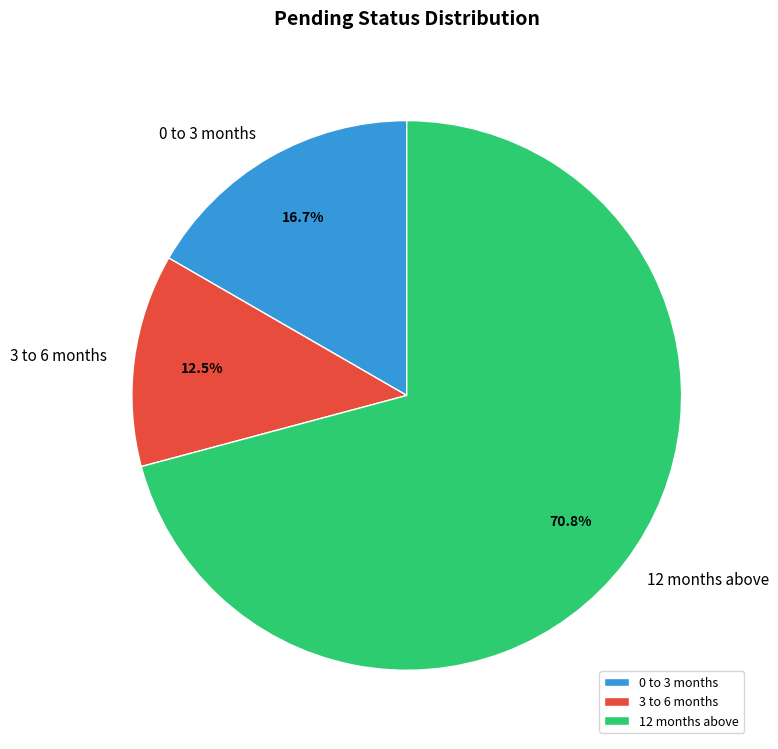

To the nearest percent, what is the average slice percentage?

33%